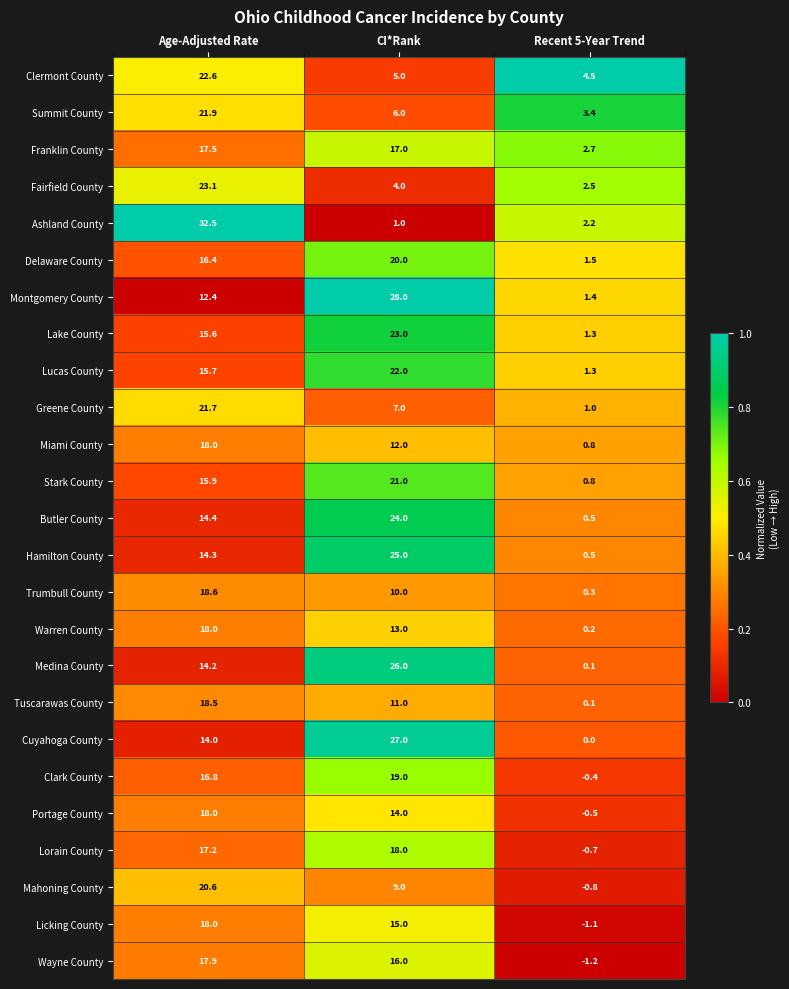

Which series has the largest total across all categories?

Montgomery County